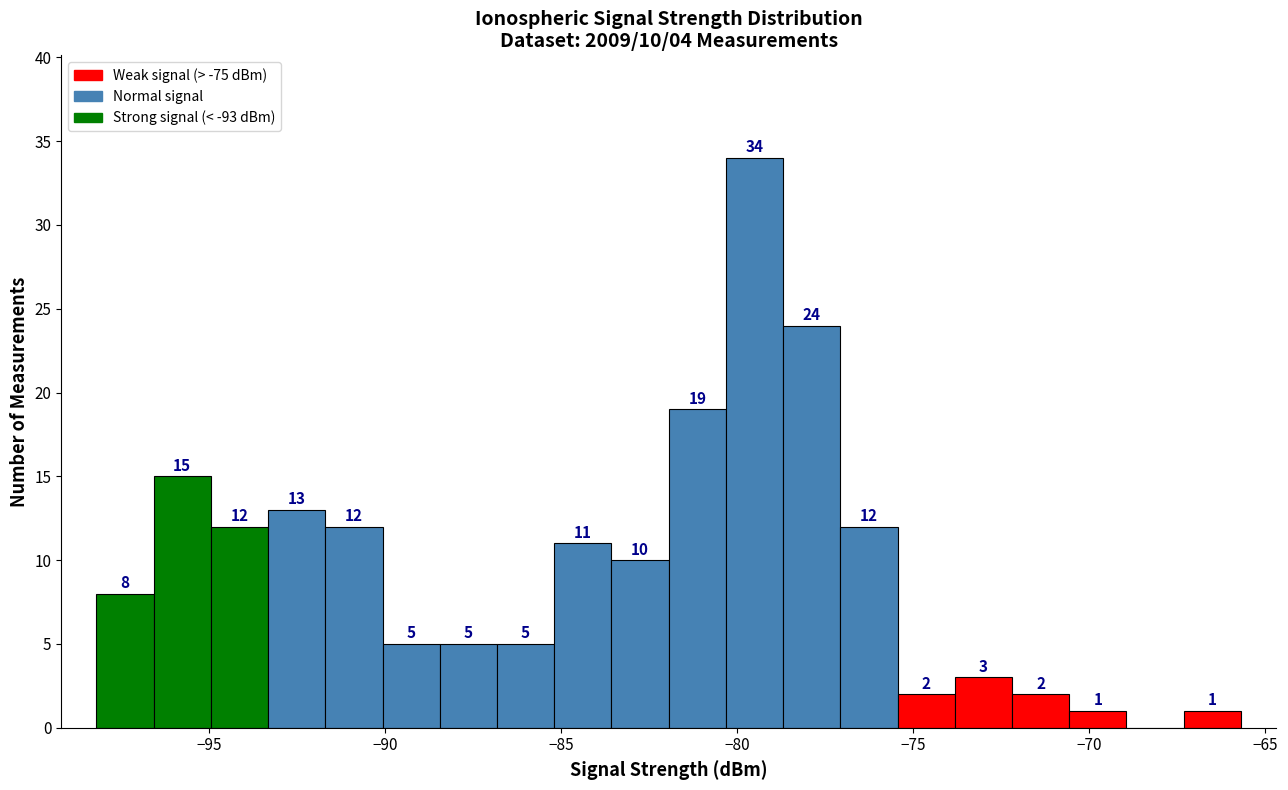

Read against the x-axis, roughly where is the centre of the tallest bar?

-79.5